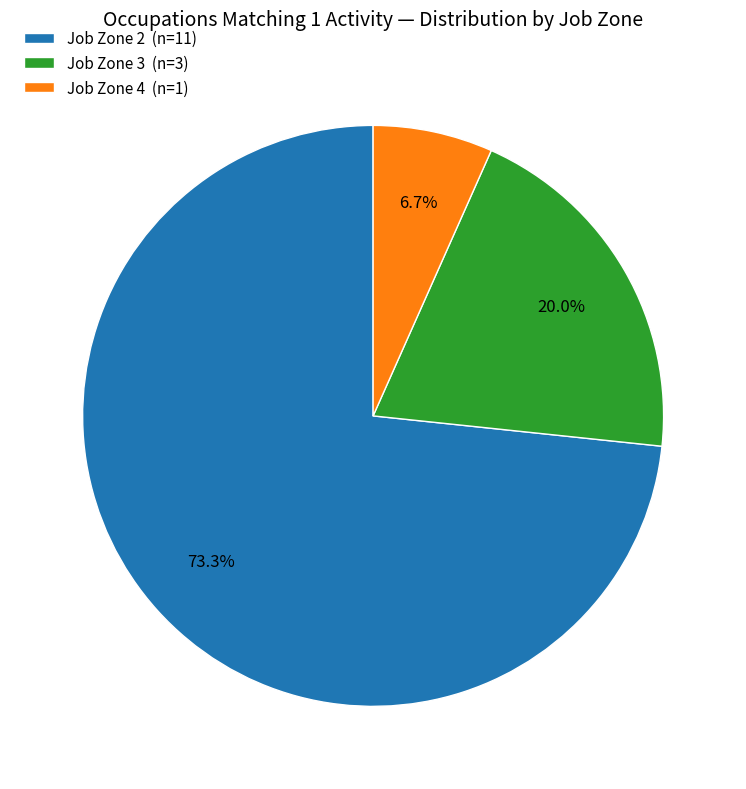

Rank the categories by value from lowest to highest.

Job Zone 4 (n=1), Job Zone 3 (n=3), Job Zone 2 (n=11)